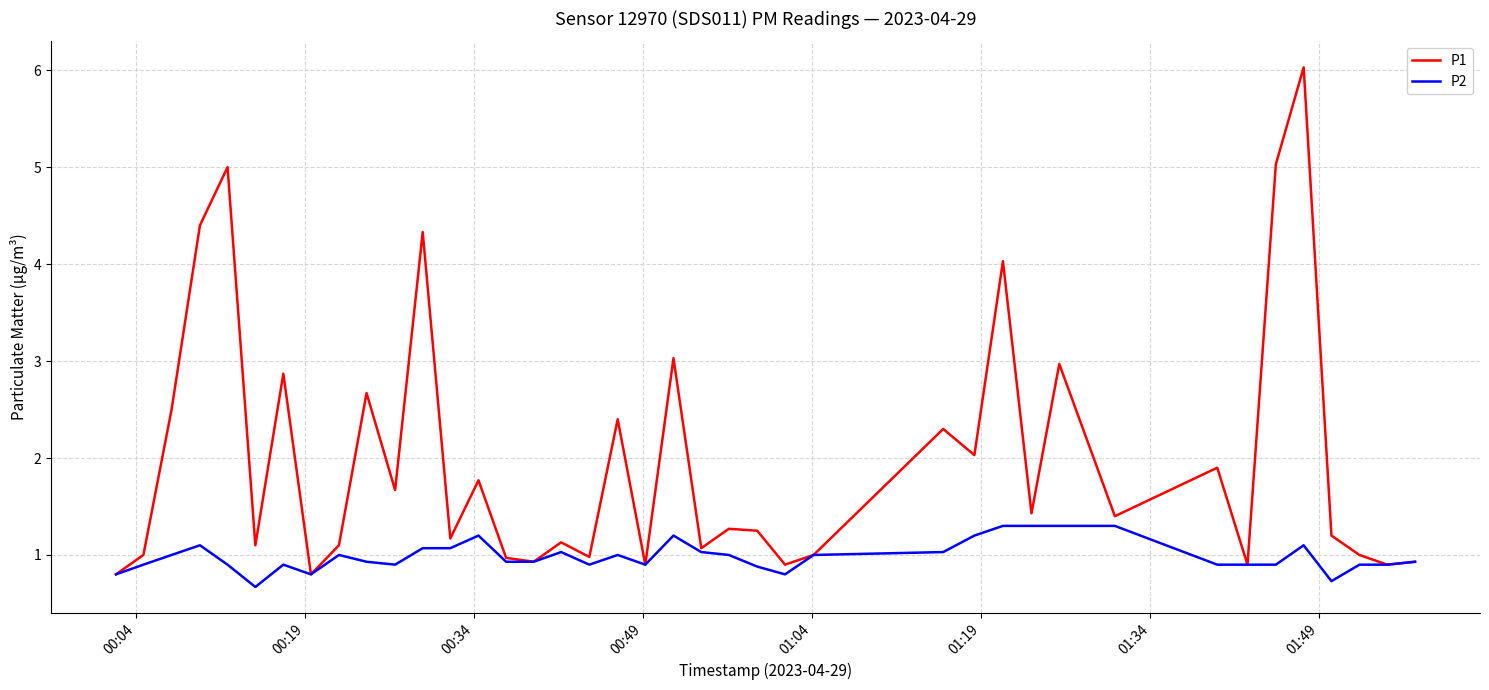

What is the difference between the maximum and second lowest values in the P1 series?

5.2